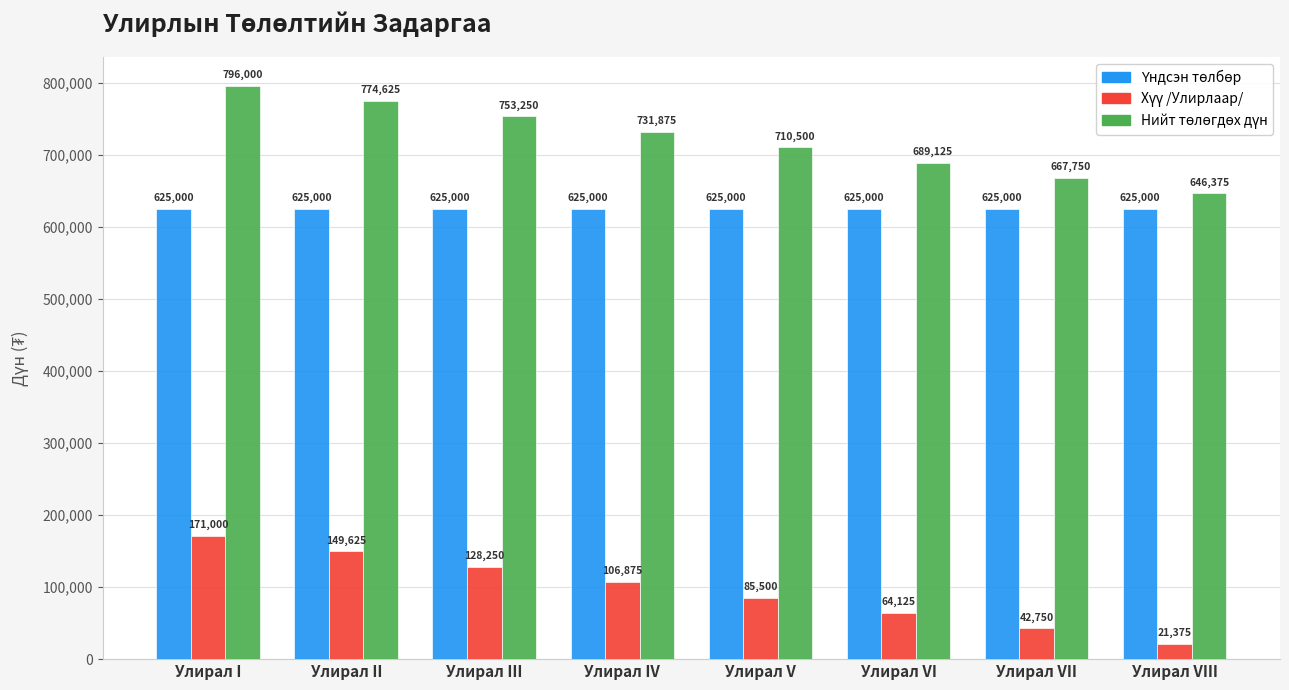

What is the spread (max minus min) of values at Улирал II?

625000